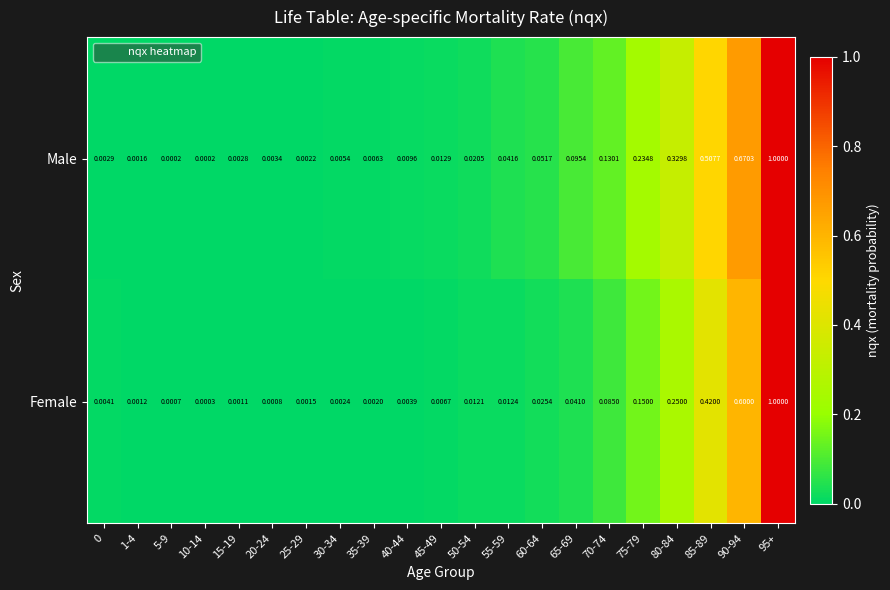

Which series changed the most between 85-89 and 90-94?

Female